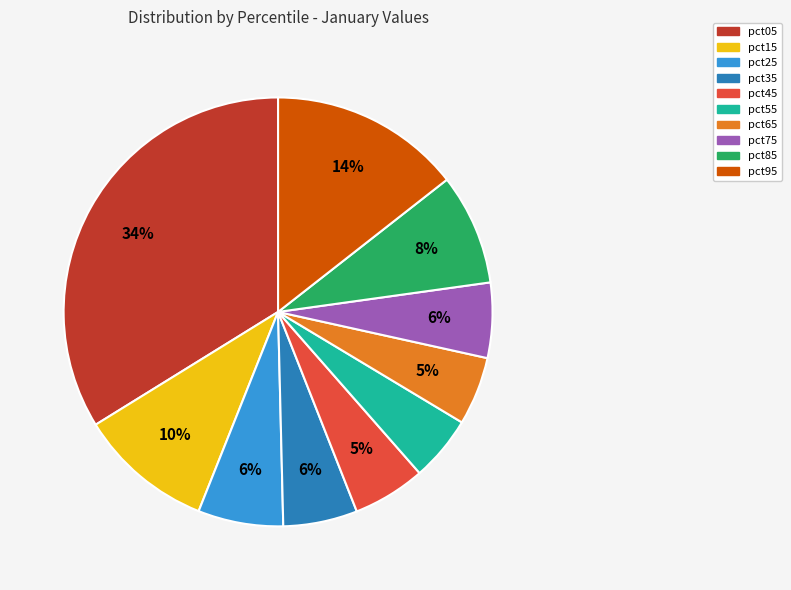

Combined, do pct95 and pct55 account for over 50%?

No